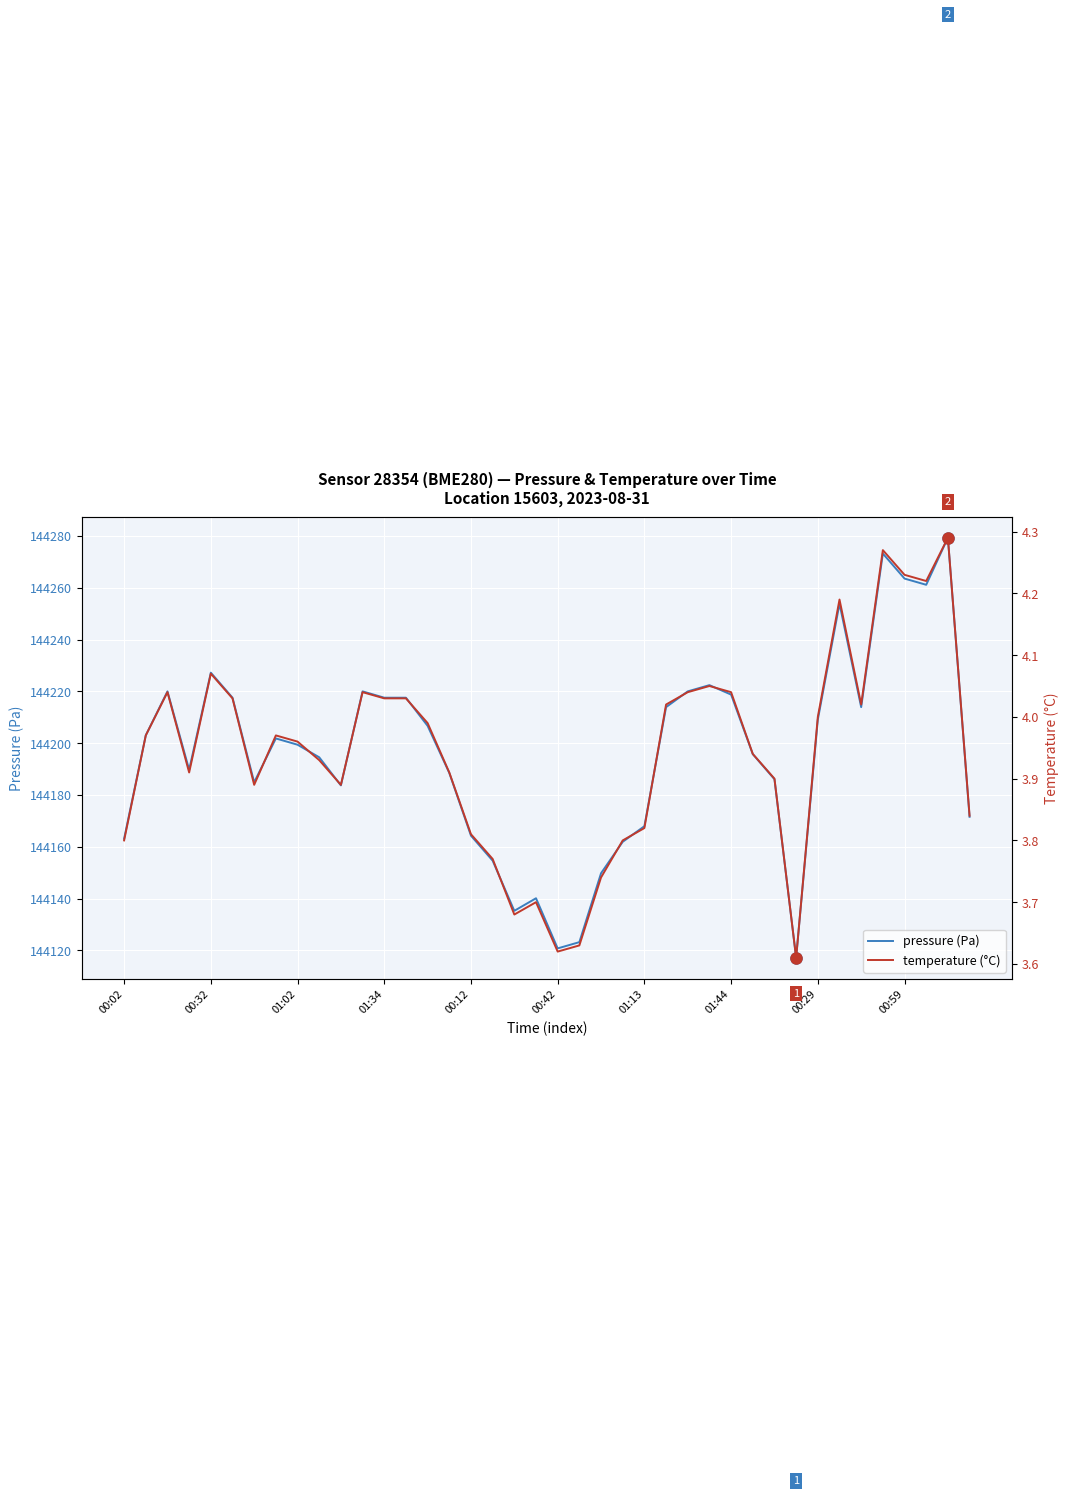

True or false: pressure (Pa) has a value of 191415.9 at 01:13.

False